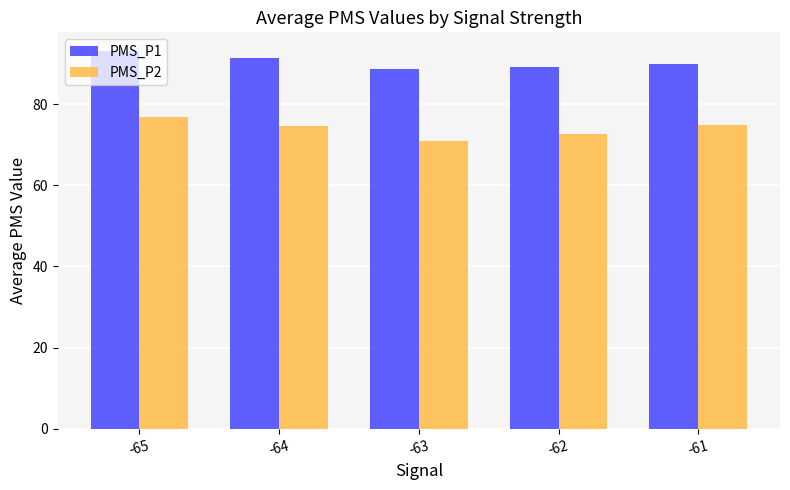

How many bars are there in total?

10